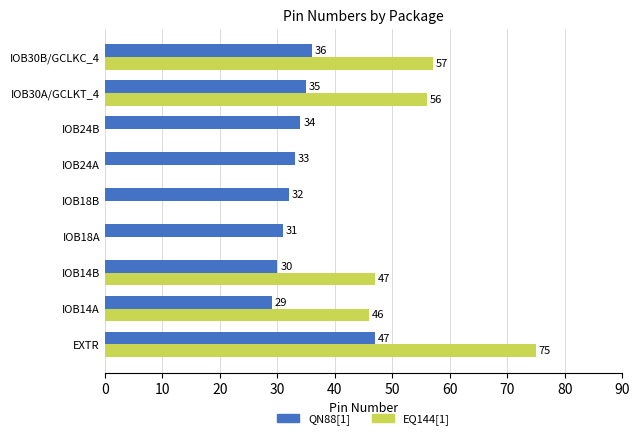

What is the sum of the QN88[1] values at IOB18B and IOB18A?

63